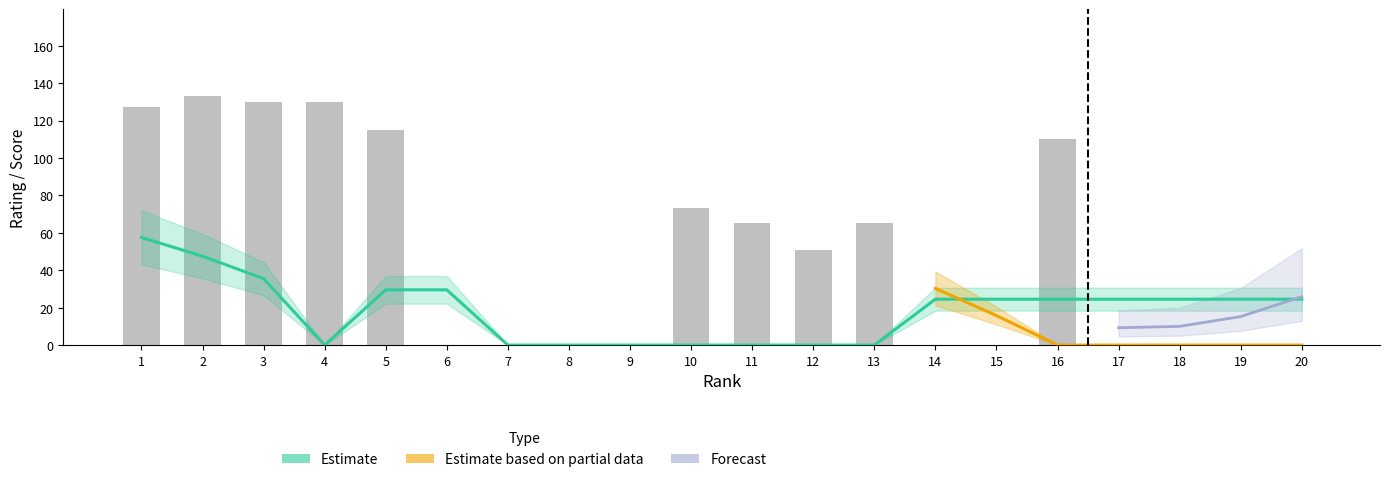

How many values in Estimate are above zero?

12